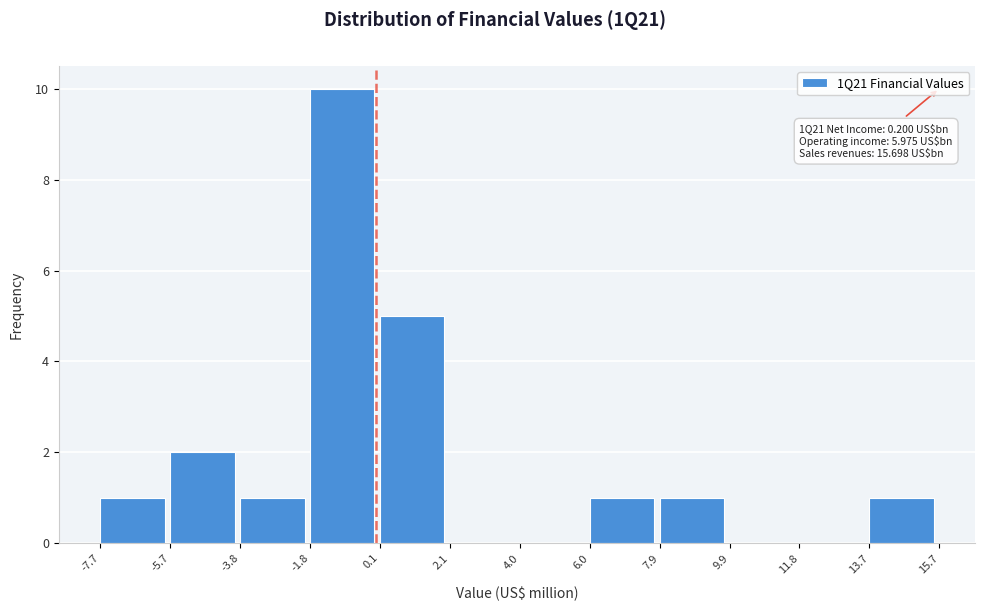

Over which range of the x-axis is the bar tallest?

-1.8 to 0.1